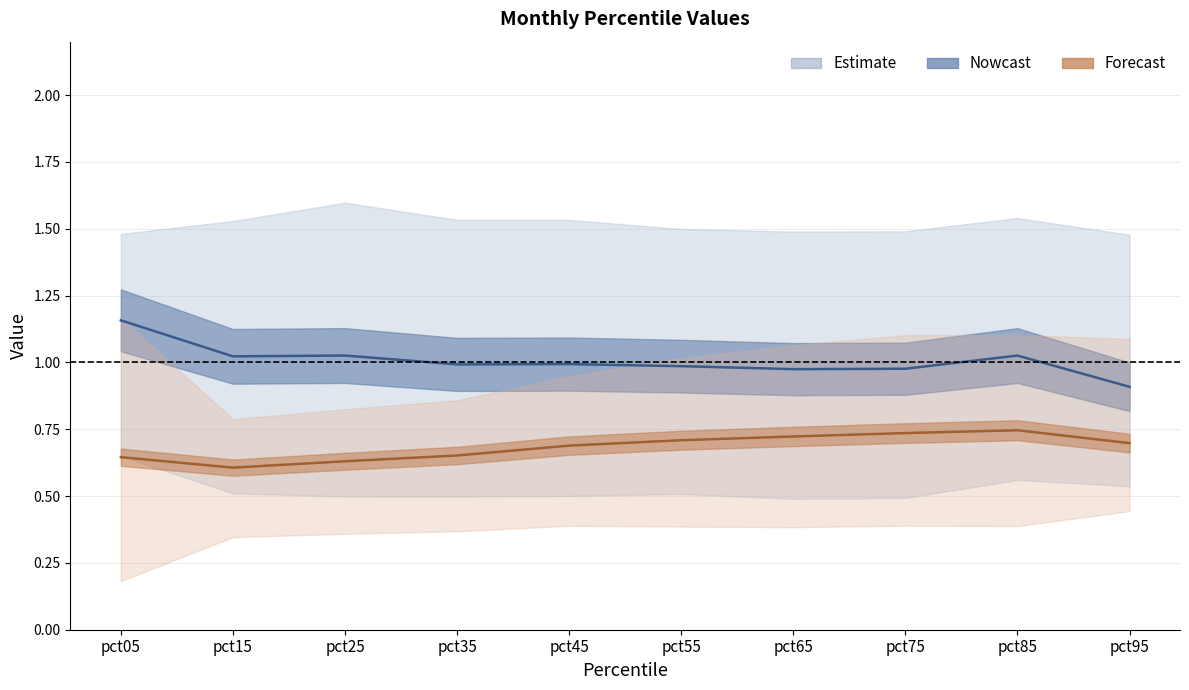

The Jul (Forecast median) series shows 0.7 at pct55. True or false?

True